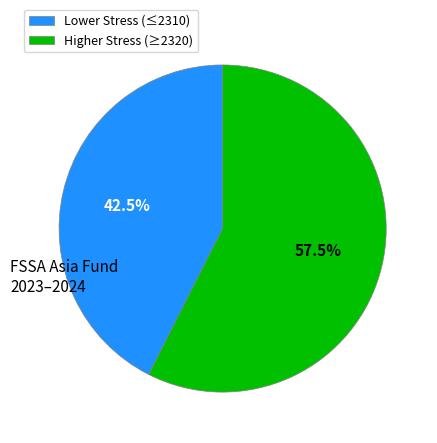

Rank the categories by value from highest to lowest.

Higher Stress (≥2320), Lower Stress (≤2310)